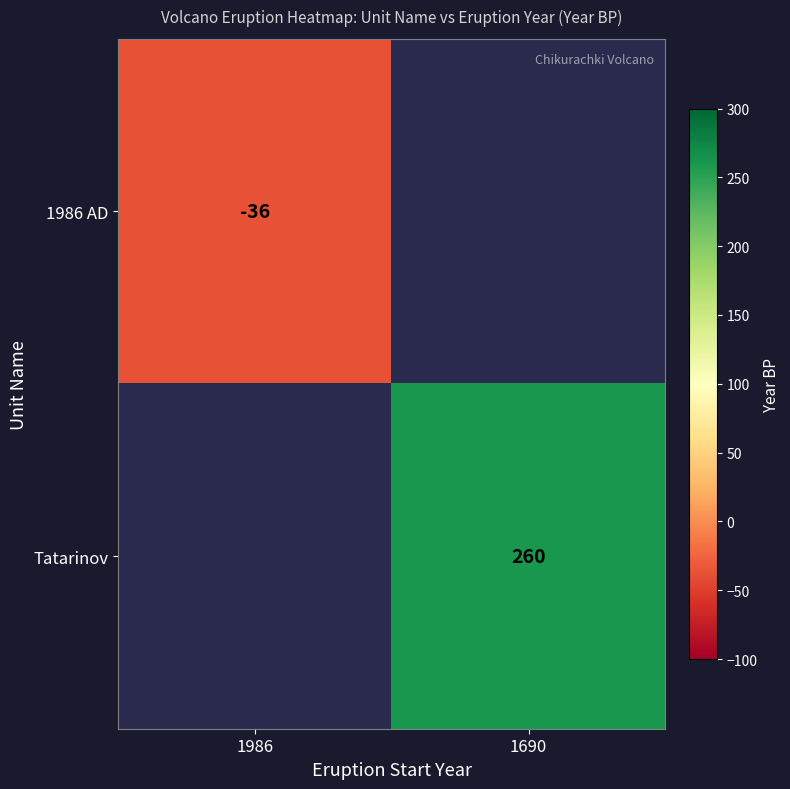

What is the maximum value shown in the chart?

260.0